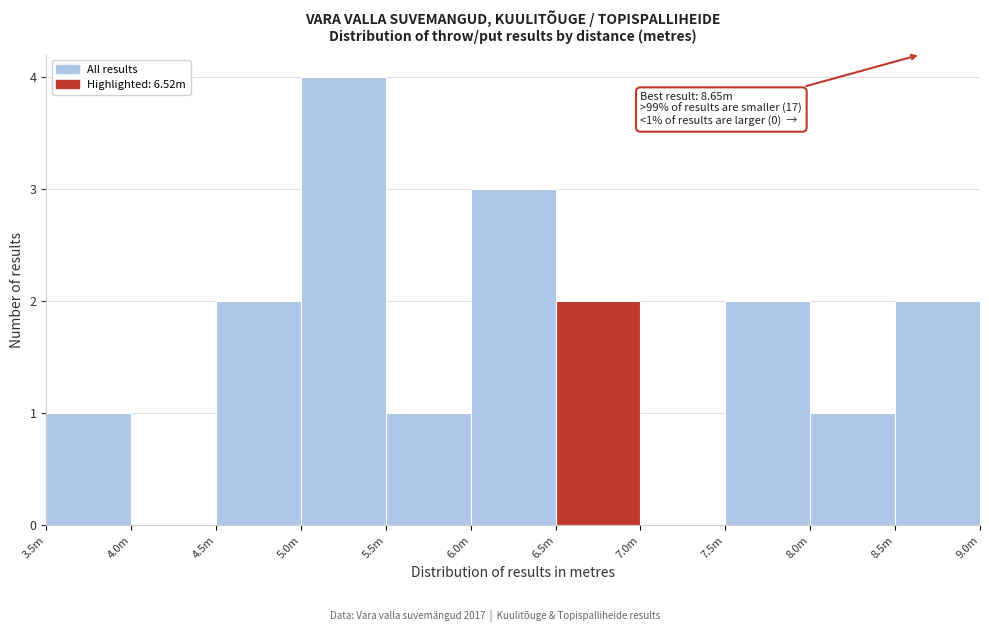

Reading left to right, what are all the values shown in this chart?

3.5m=1	4.0m=0	4.5m=2	5.0m=4	5.5m=1	6.0m=3	6.5m=2	7.0m=0	7.5m=2	8.0m=1	8.5m=2